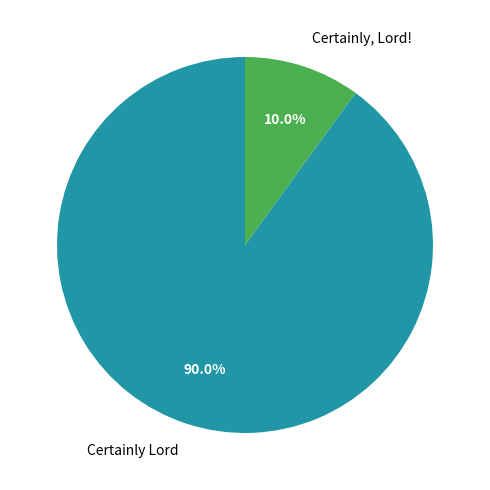

Which category has the biggest portion of the pie?

Certainly Lord